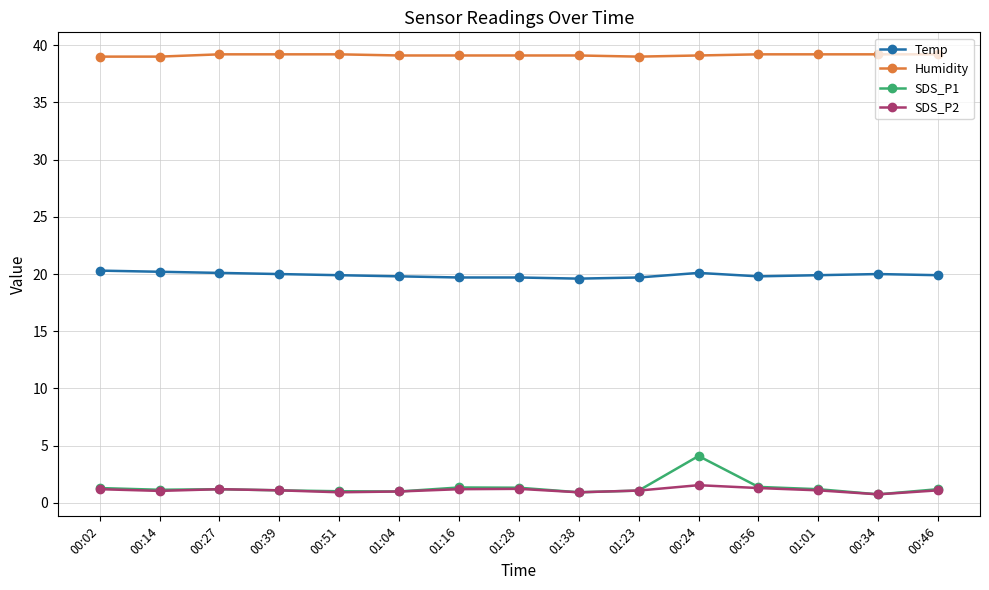

True or false: Temp and SDS_P2 intersect in this chart.

False